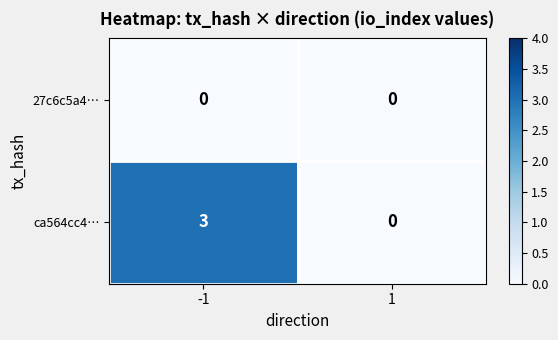

What is the difference between the ca564cc4… values at -1 and 1?

3